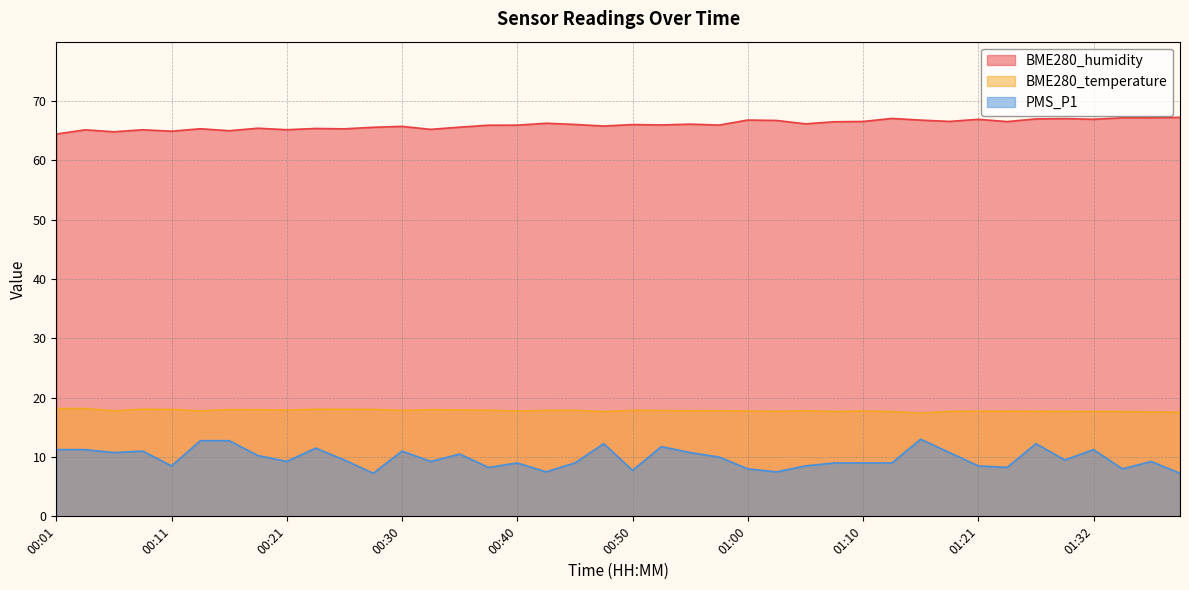

The value of PMS_P1 at 00:58 is 3.8. True or false?

False